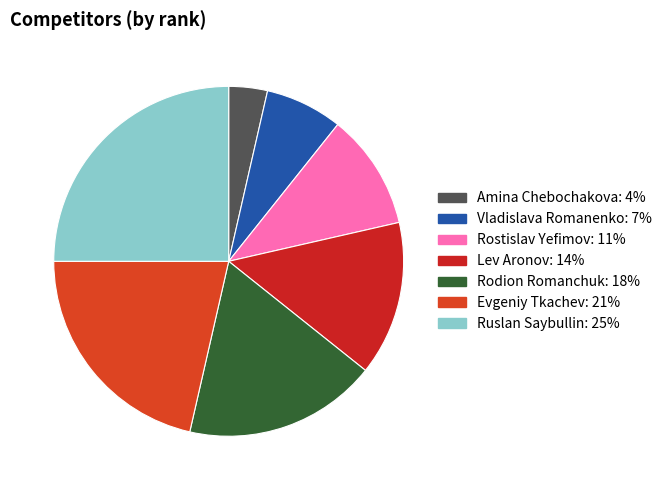

The Rodion Romanchuk slice represents 18% of the pie. True or false?

True